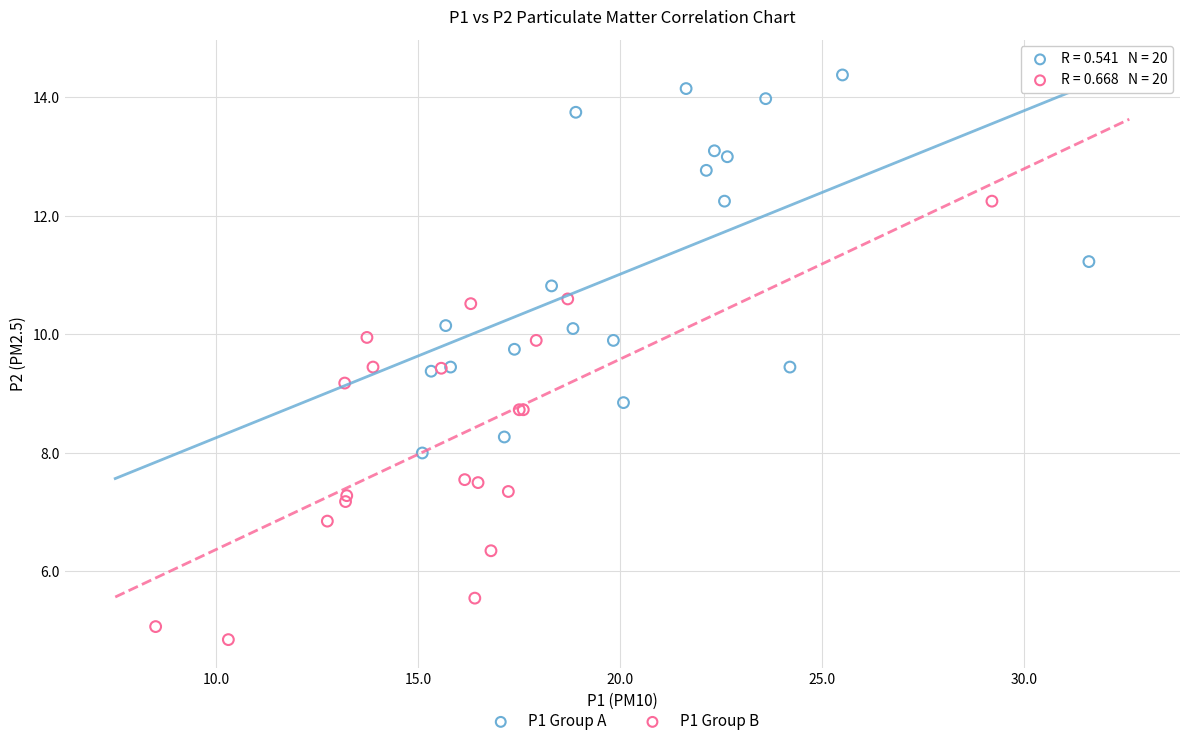

Which series reaches the minimum Y coordinate?

P1 Group B